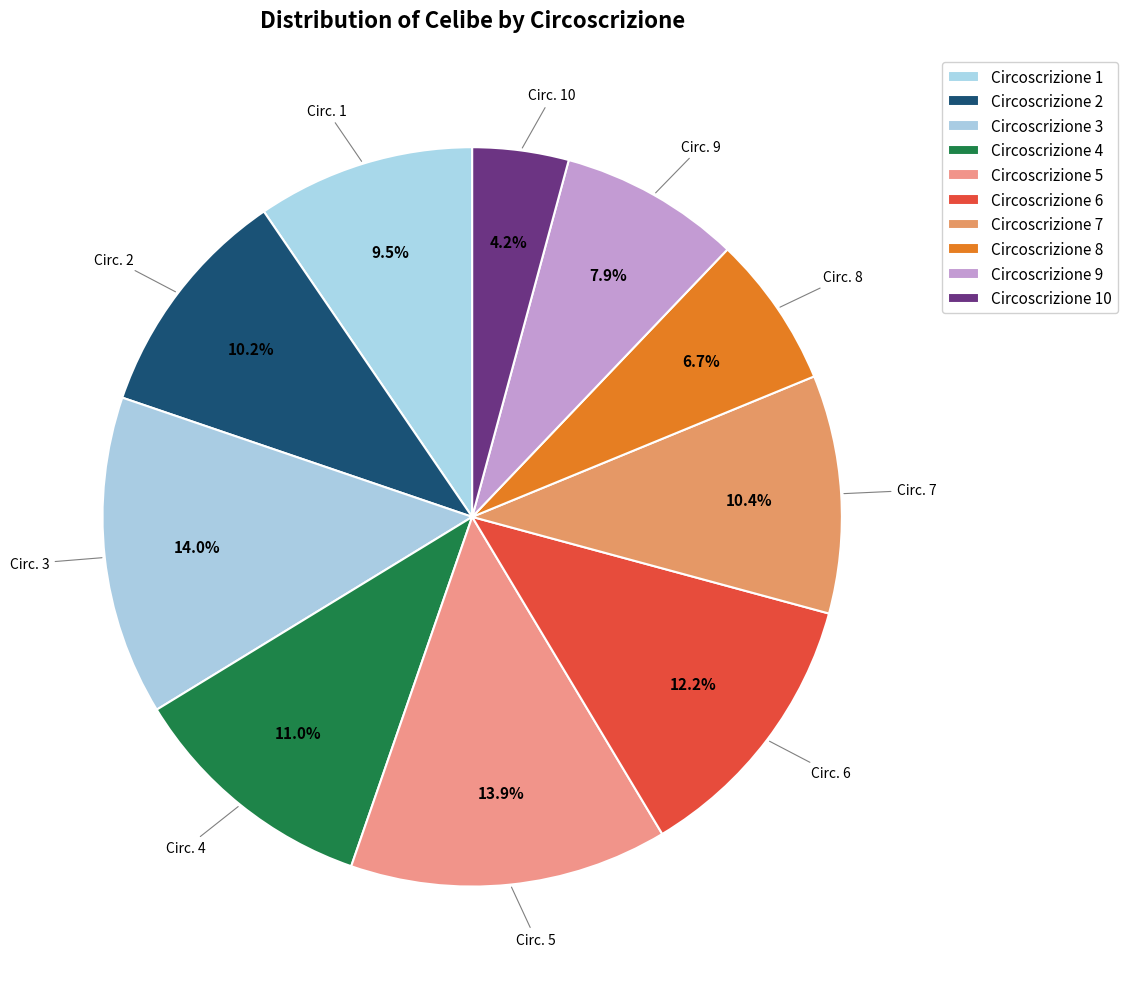

Which slice is the largest?

3